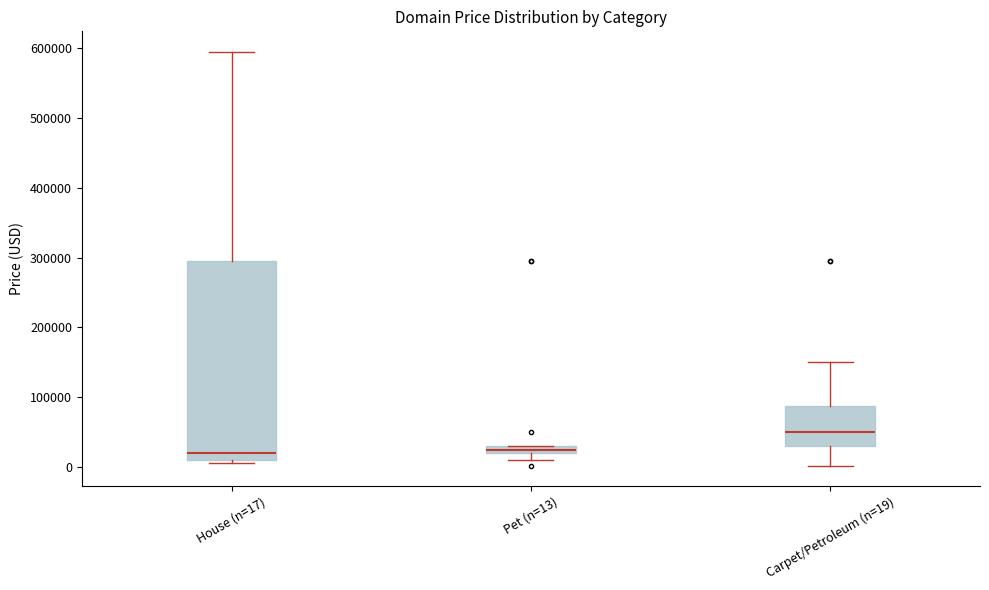

Where does the median line of the box for House (n=17) sit on the y-axis? The values are not printed on the chart, so give them approximately, as read against the axis.

20000